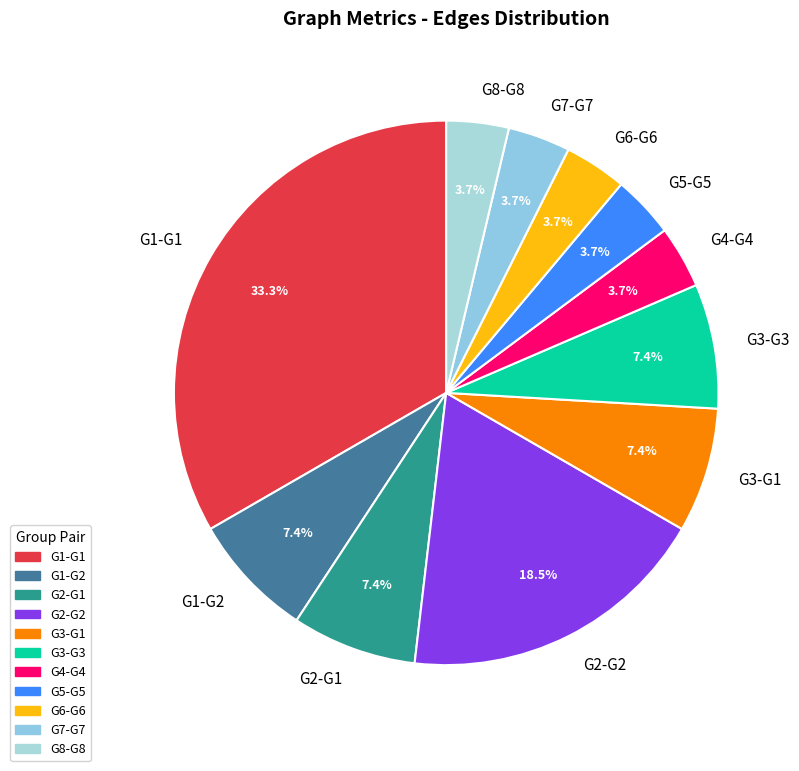

Which category has the biggest portion of the pie?

G1-G1